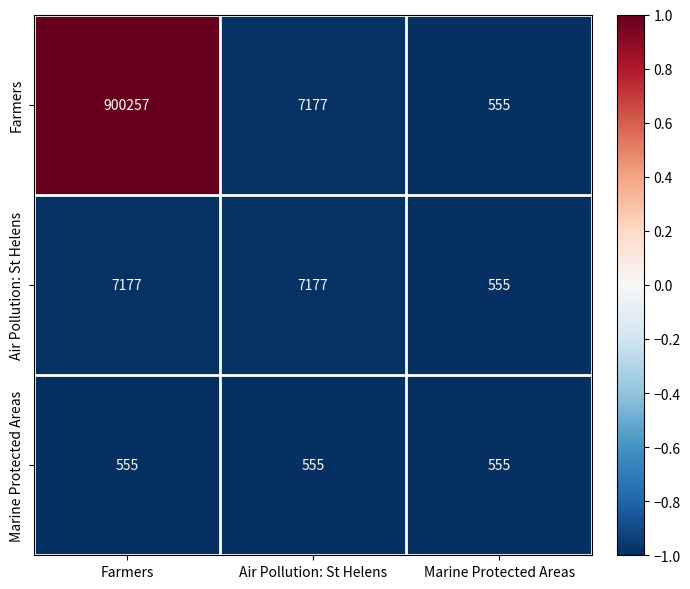

List the series in order of their peak value, lowest first.

Marine Protected Areas, Air Pollution: St Helens, Farmers